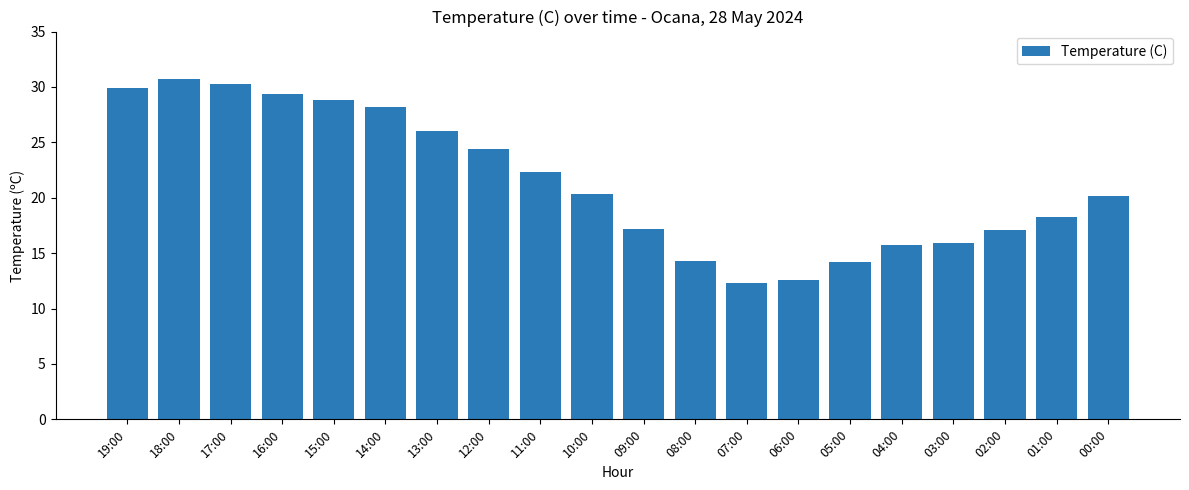

Between 15:00 and 08:00, which is larger?

15:00